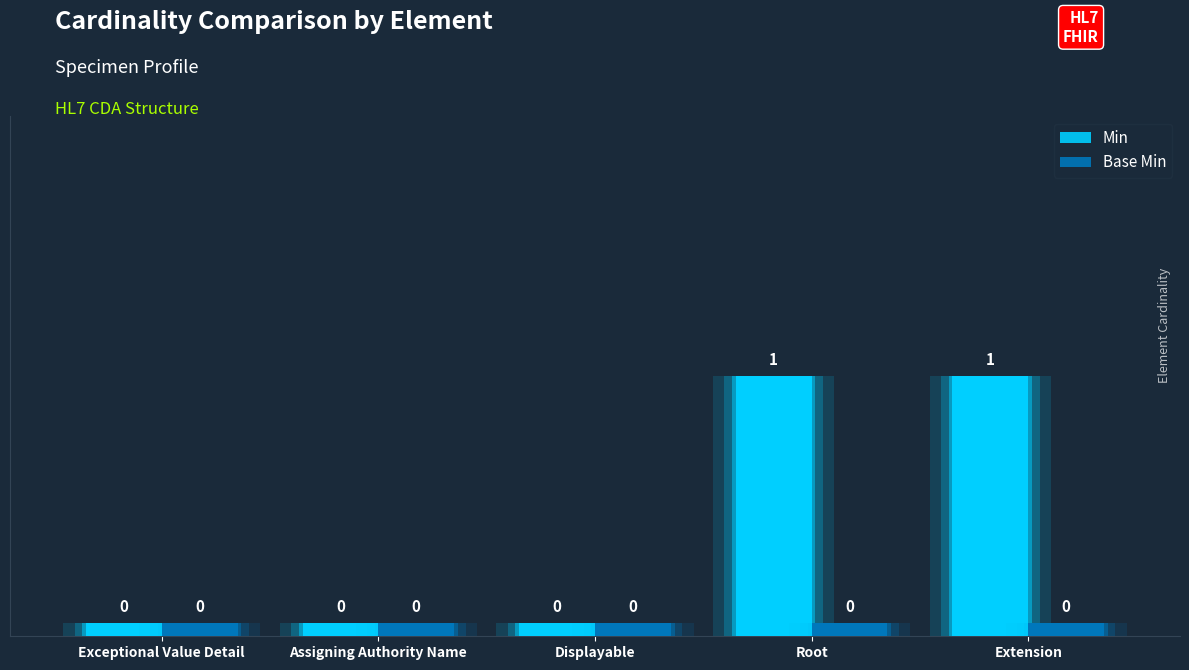

Where is Base Min nearest to the value 0?

Exceptional Value Detail